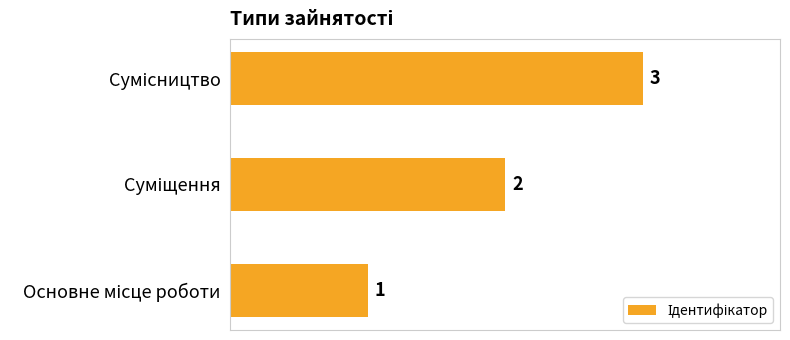

Count the values in the range 1 to 3.

3